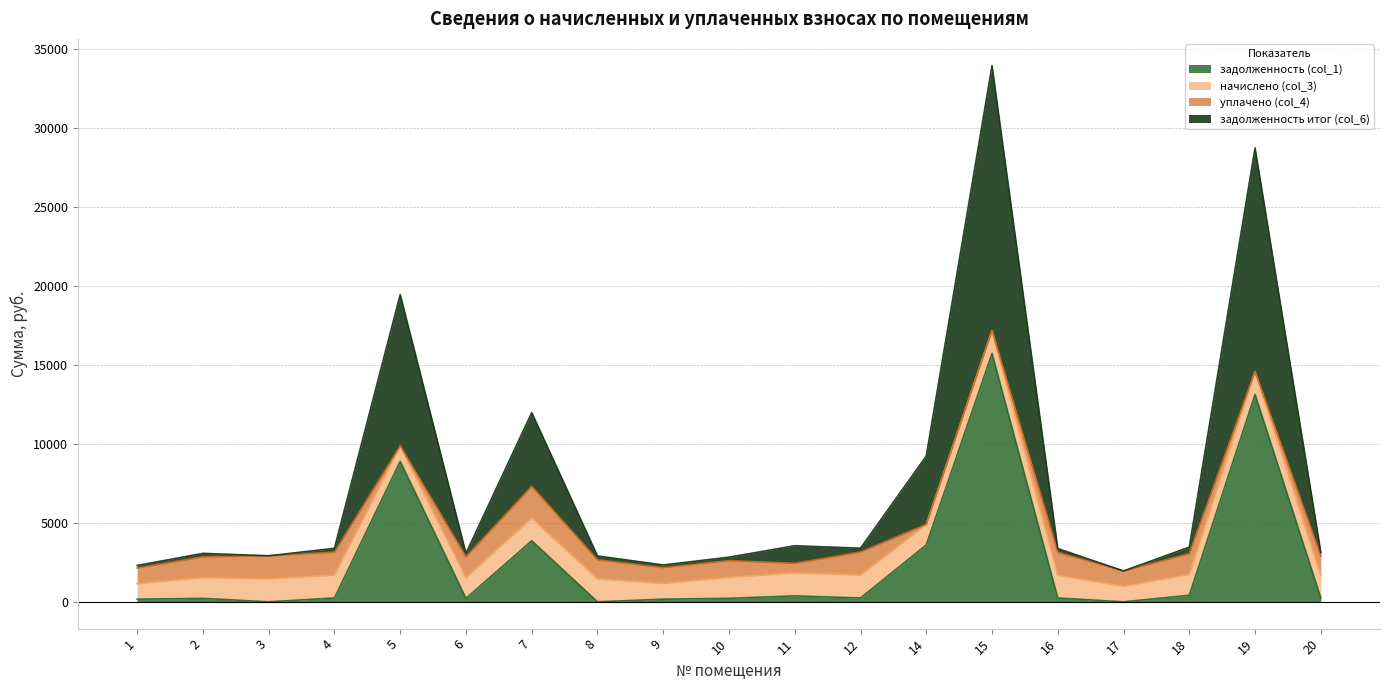

Does the chart display data point markers on the line(s)?

No